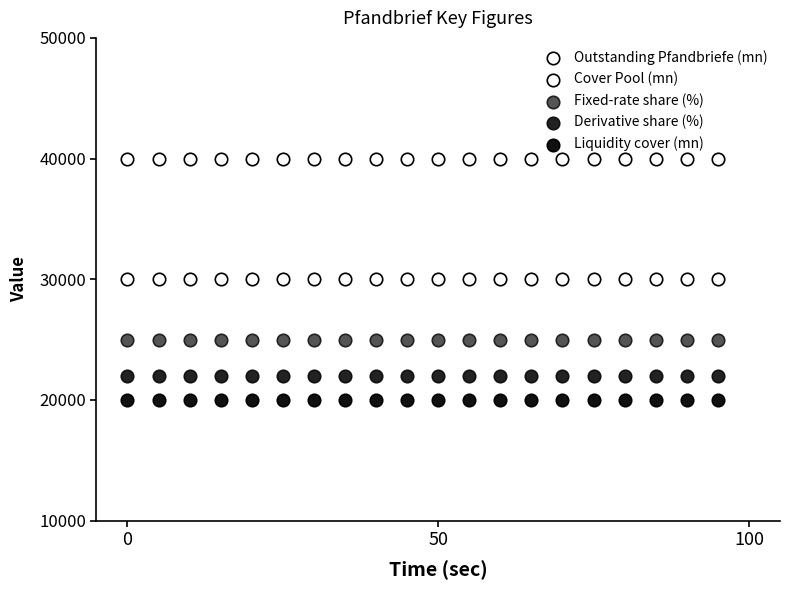

How many data points are displayed?

100